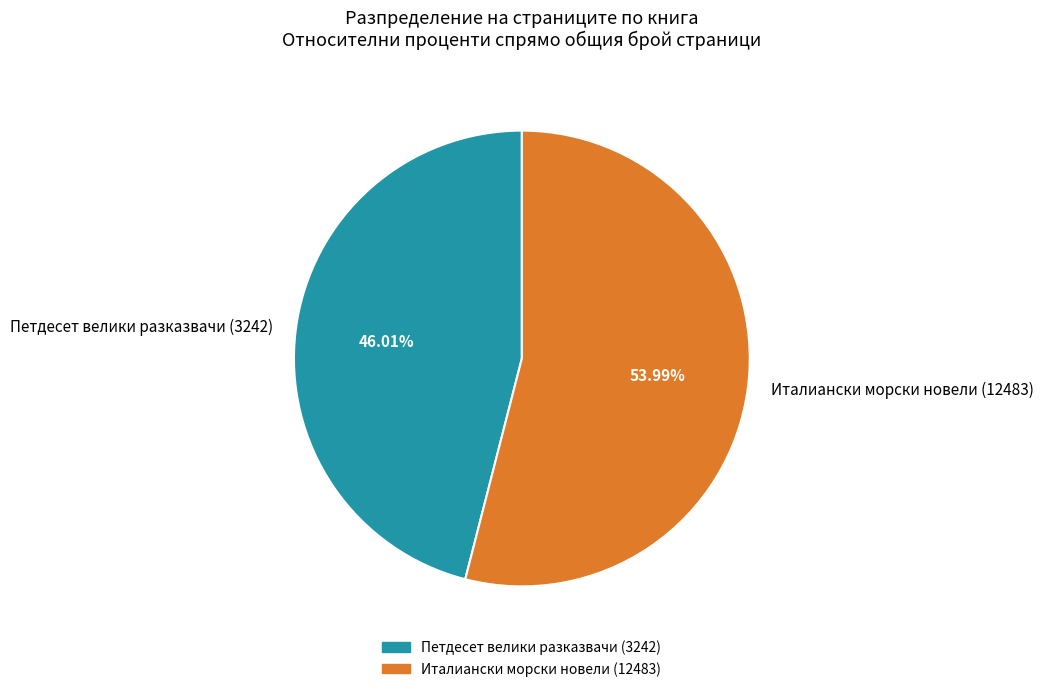

To the nearest percent, what portion does Петдесет велики разказвачи (3242) represent?

46%